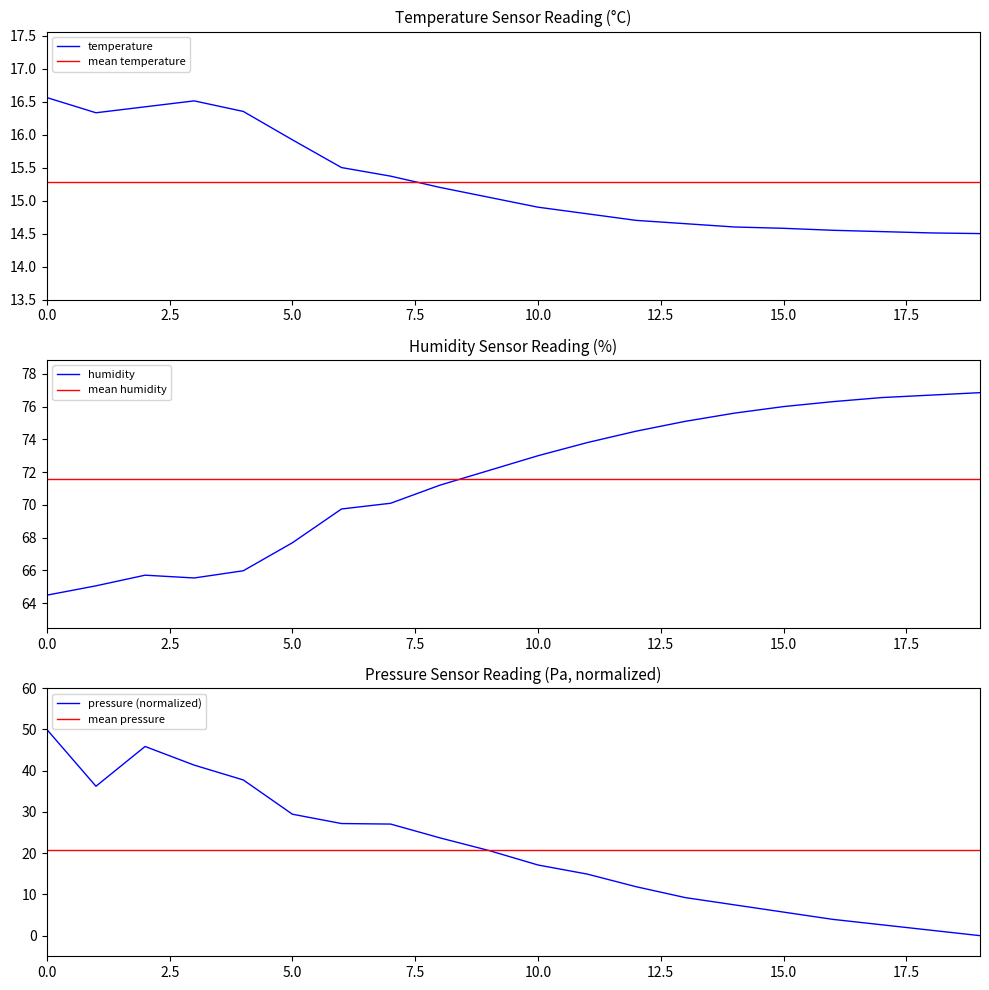

Is it true that mean temperature equals 15.3 at 14?

True